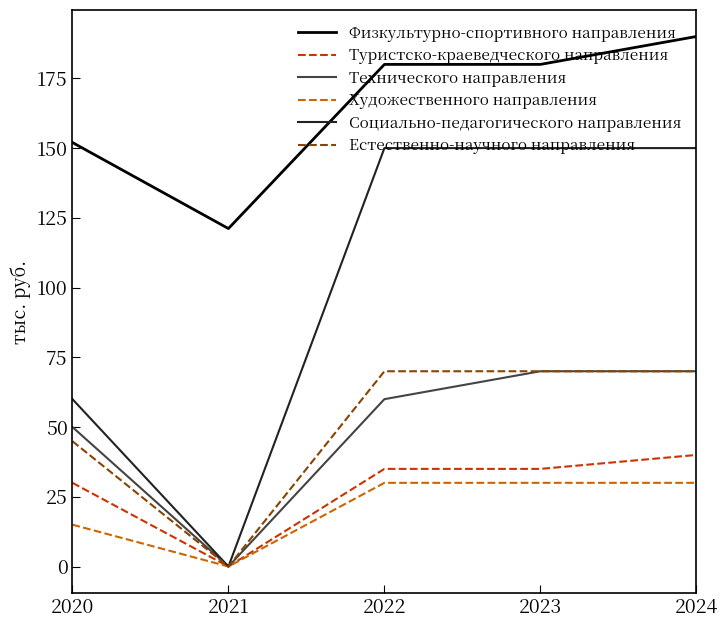

Reading left to right, what are all the values shown in this chart?

Физкультурно-спортивного направления: 152.0	121.2	180.0	180.0	190.0
Туристско-краеведческого направления: 30.0	0.0	35.0	35.0	40.0
Технического направления: 50.0	0.0	60.0	70.0	70.0
Художественного направления: 15.0	0.0	30.0	30.0	30.0
Социально-педагогического направления: 60.0	0.0	150.0	150.0	150.0
Естественно-научного направления: 44.9	0.0	70.0	70.0	70.0